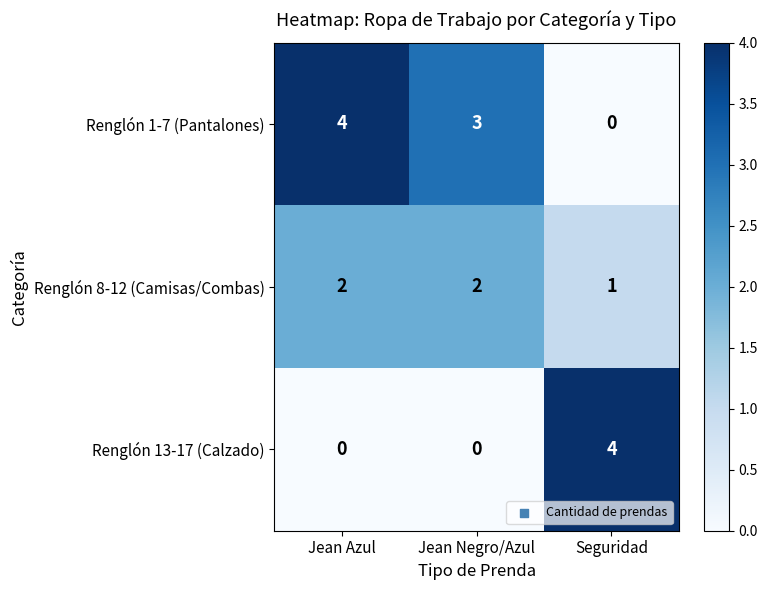

What is the total value across all series at Jean Azul?

6